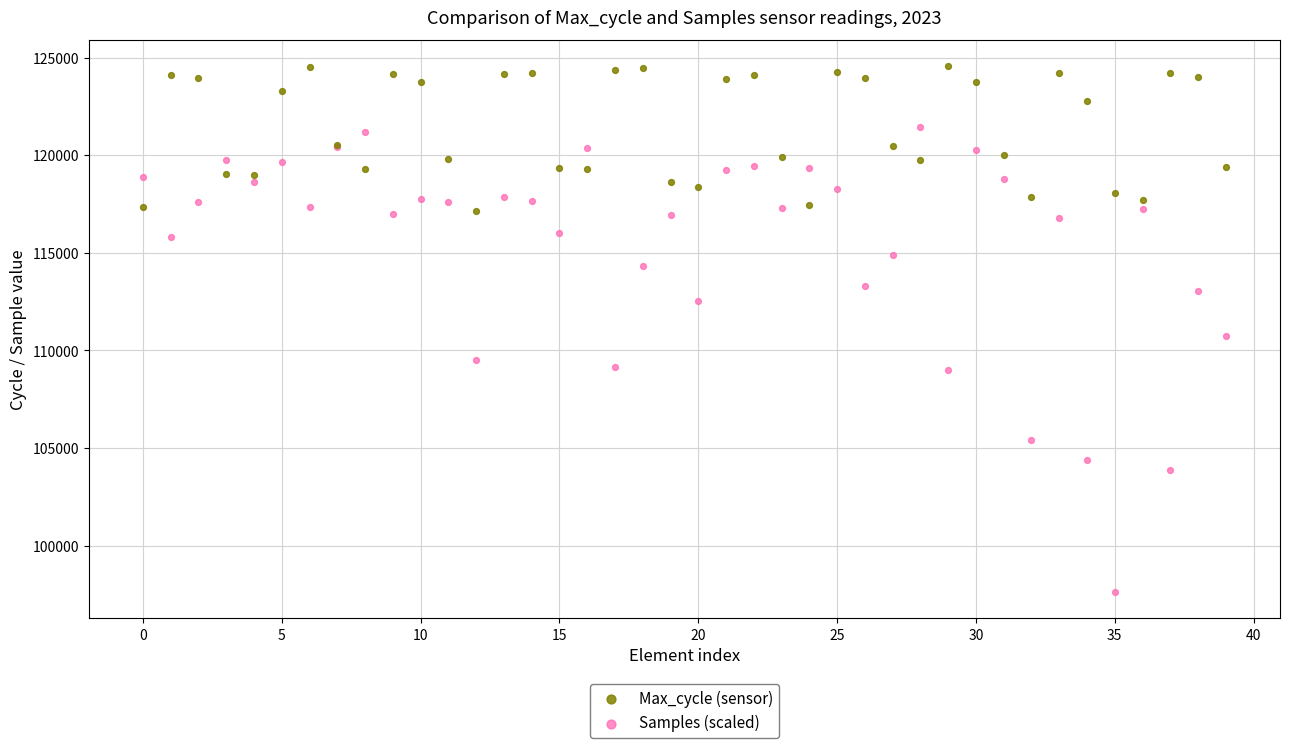

What are all the series names shown in the legend?

Max_cycle (sensor), Samples (scaled)